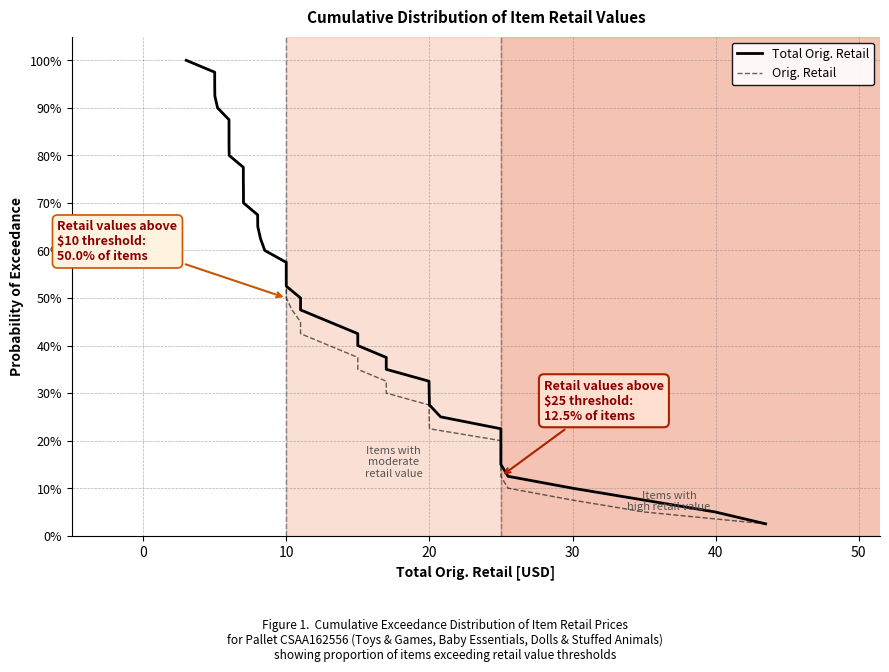

Which series has the largest range (max minus min)?

Total Orig. Retail